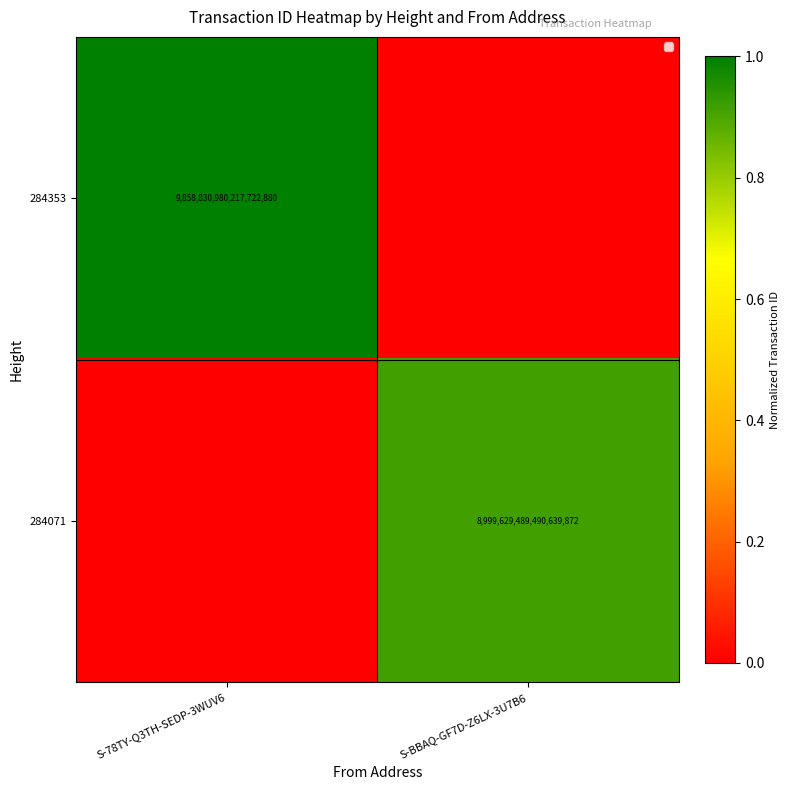

True or false: 284071 has a value of 8999629489490639872 at S-BBAQ-GF7D-Z6LX-3U7B6.

True